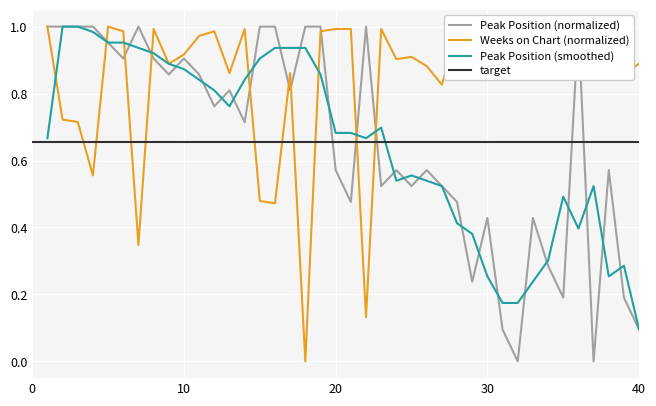

Is this an area chart (filled region under the line)?

No